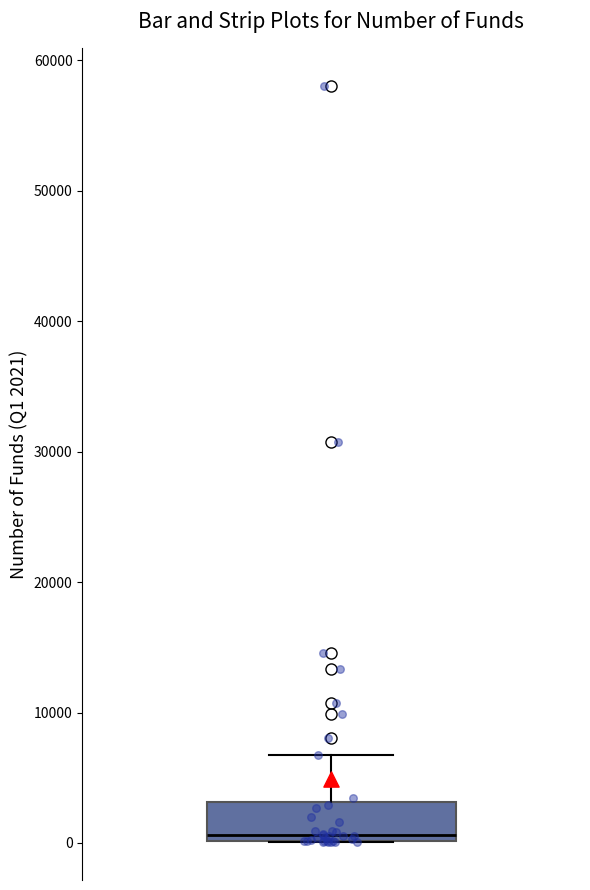

Read this box plot against the y-axis: the position of the median line, the range covered by the box, and the ends of both whiskers. The values are not printed on the chart, so give them approximately, as read against the axis.

median 1000, box 0 to 3000, whiskers 0 to 7000